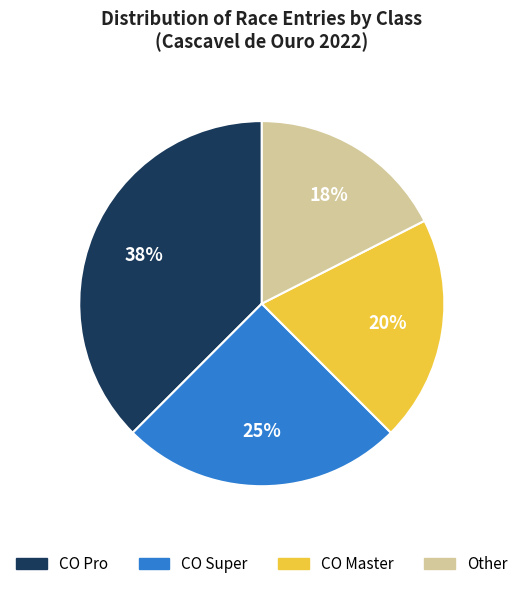

To the nearest percent, what is the difference between the largest and smallest slice percentages?

20%